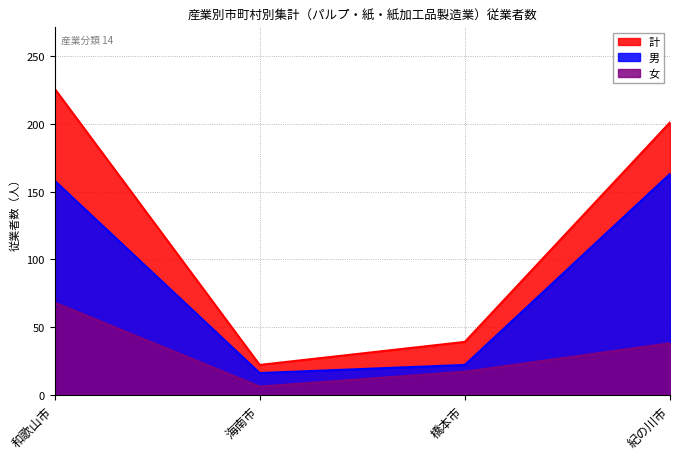

Reading right to left, extract all data points from this chart.

計: 紀の川市=201	橋本市=39	海南市=22	和歌山市=226
男: 紀の川市=163	橋本市=22	海南市=16	和歌山市=158
女: 紀の川市=38	橋本市=17	海南市=6	和歌山市=68